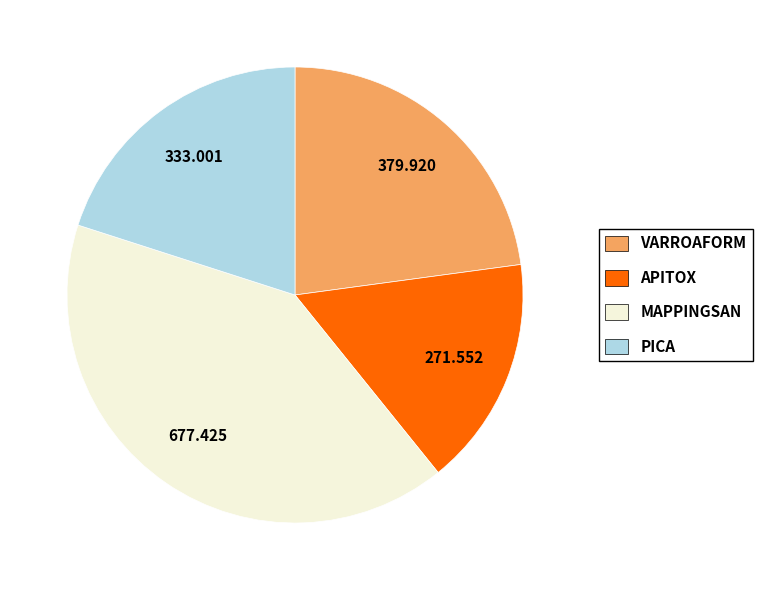

Which slice is the largest?

MAPPINGSAN